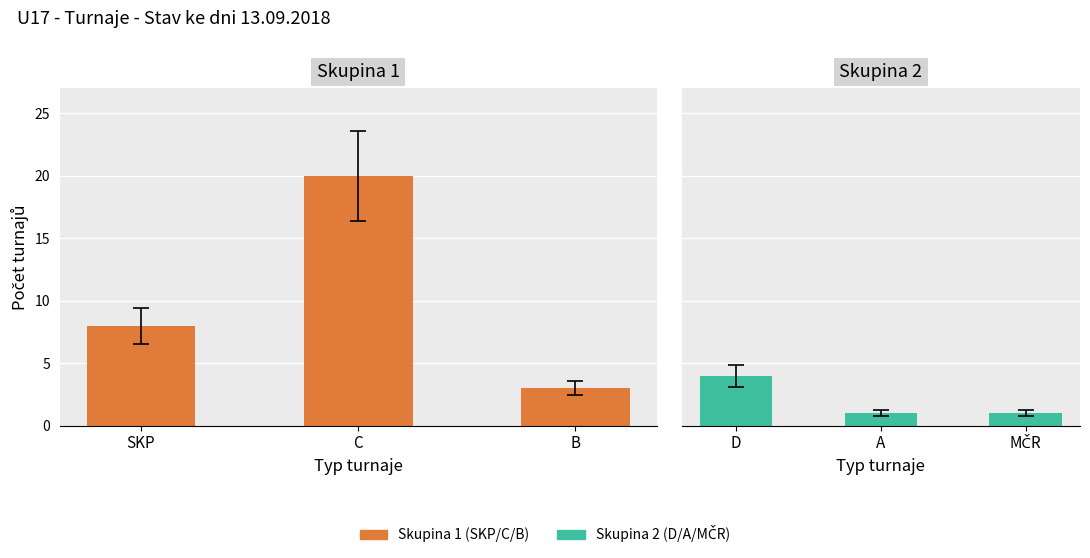

The Skupina 1 (SKP/C/B) series shows 3 at SKP. True or false?

False